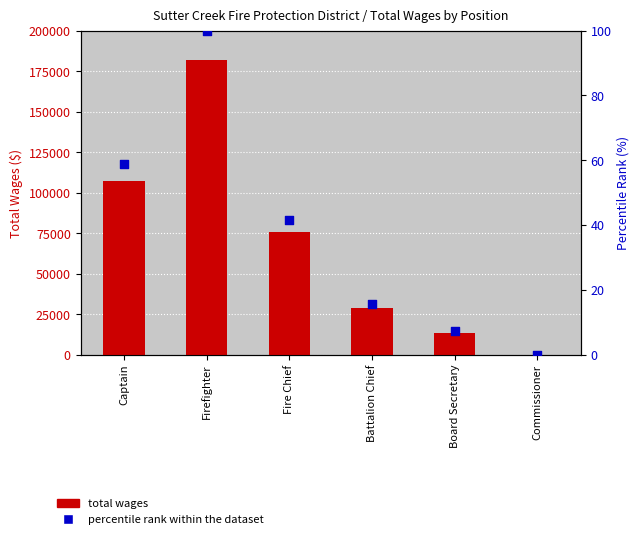

Which series reaches the minimum Y coordinate?

Total Wages